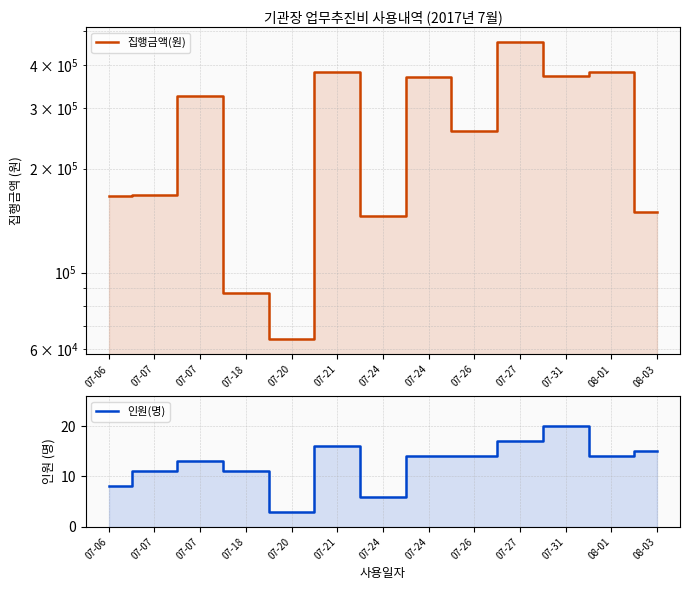

What is the value of the 인원(명) point at the 10th from the left?

17